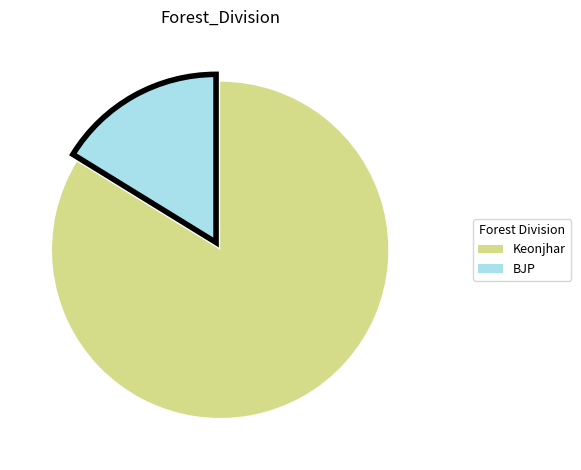

Rank the categories by value from lowest to highest.

BJP, Keonjhar